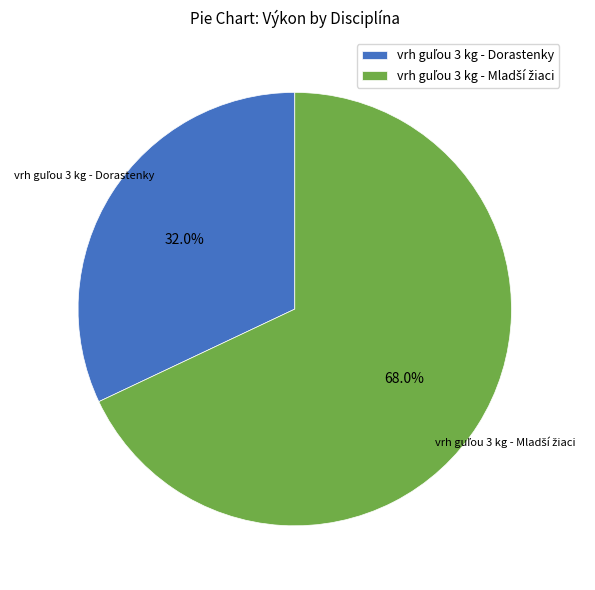

Does any single category account for the majority?

Yes